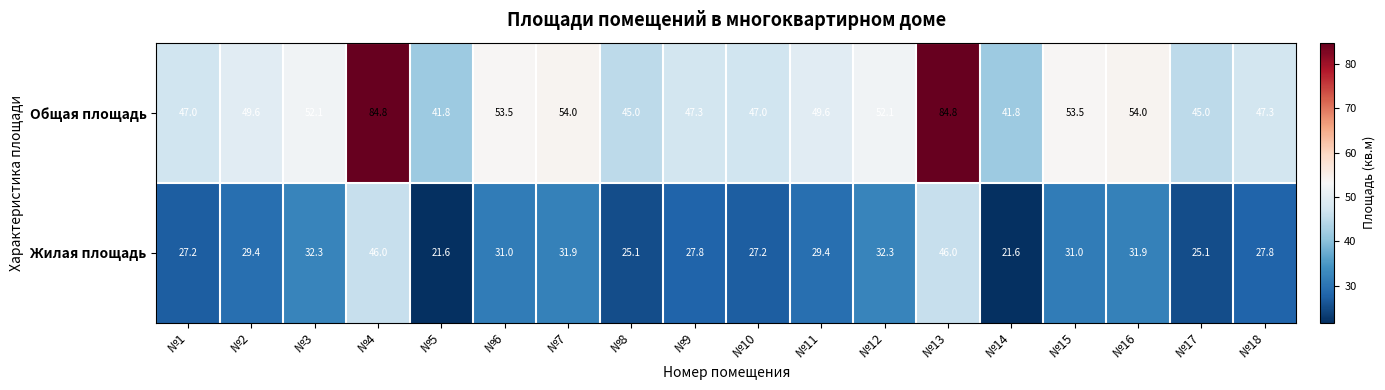

List the series in order of their overall mean, lowest first.

Жилая площадь, Общая площадь